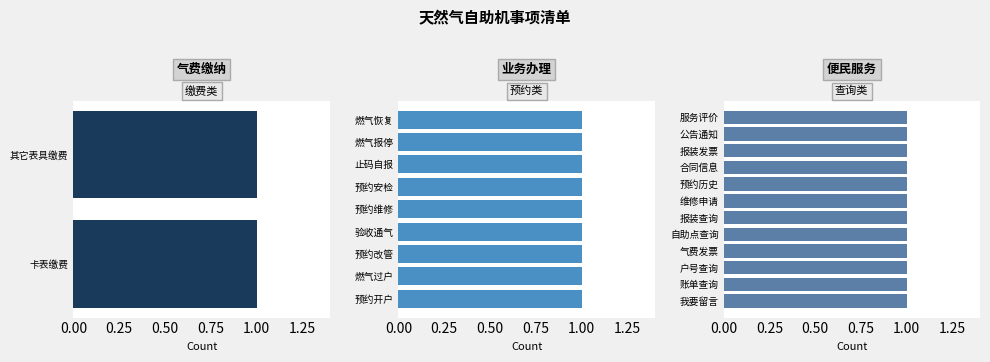

What is the label of the 3rd bar from the left?

便民服务